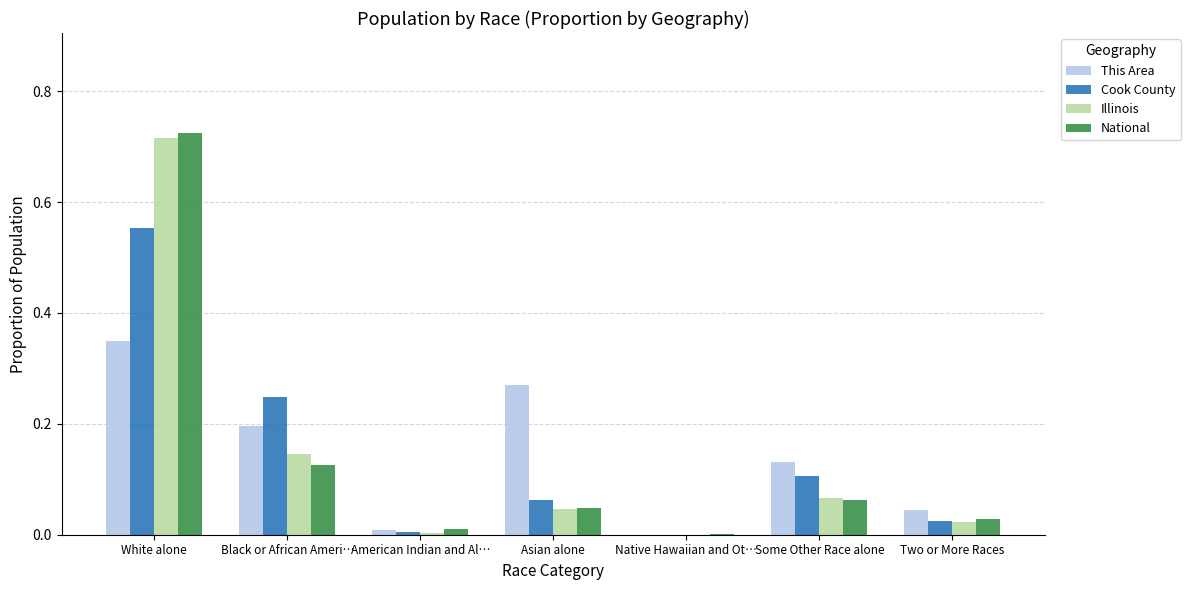

What is the sum of all National values?

1.0